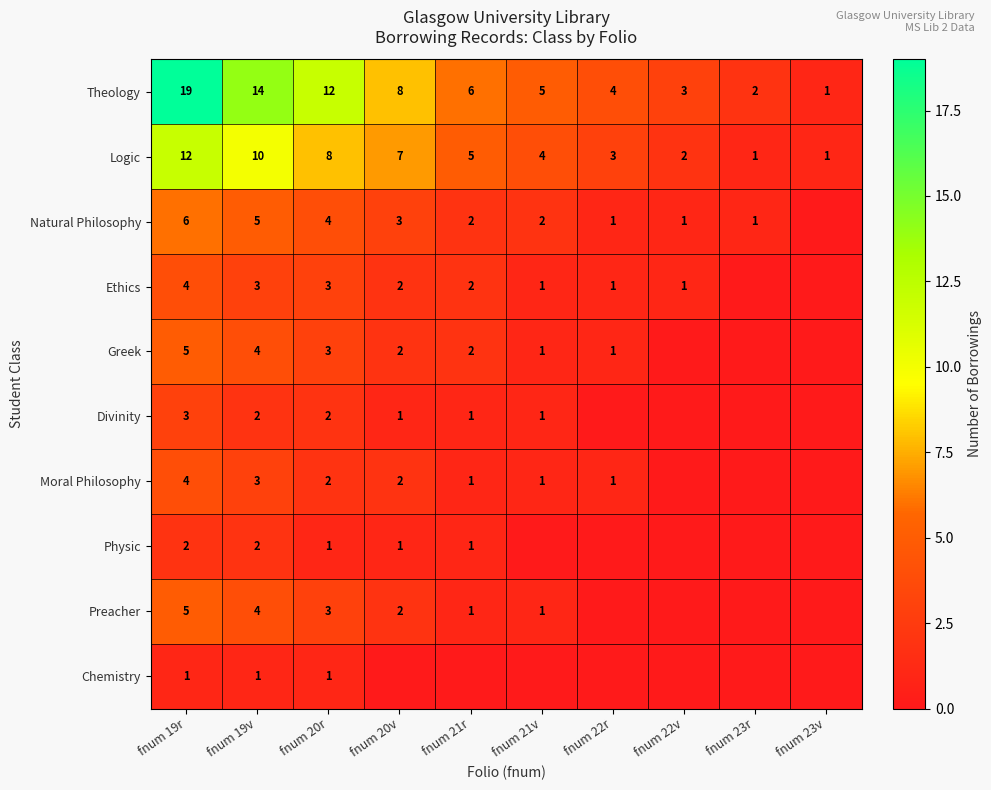

What is the difference between the maximum and second lowest values in the Theology series?

17